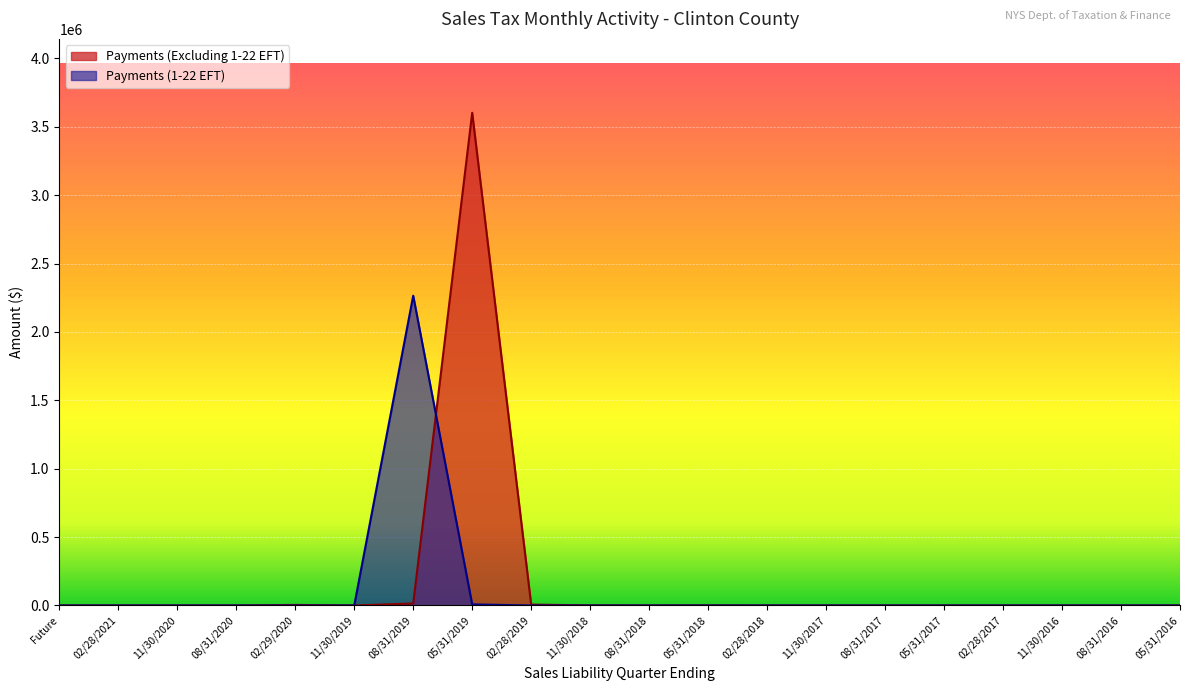

List the series in order of their overall mean, lowest first.

Payments (1-22 EFT), Payments (Excluding 1-22 EFT)